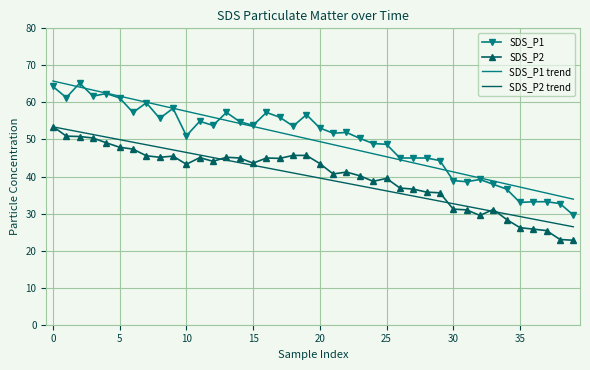

What is the minimum value for SDS_P2 trend?

26.4